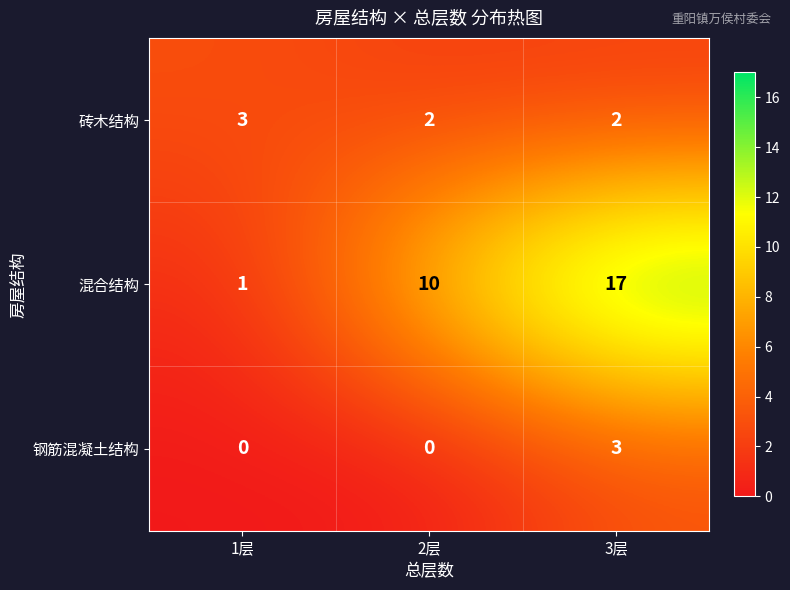

What is the sum of the 混合结构 values at 2层 and 1层?

11